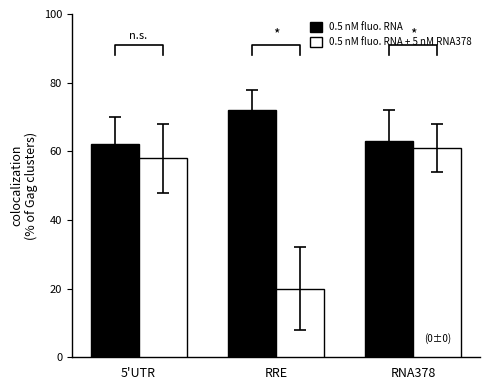

What is the approximate value of 0.5 nM fluo. RNA at RRE, to the nearest 10?

70